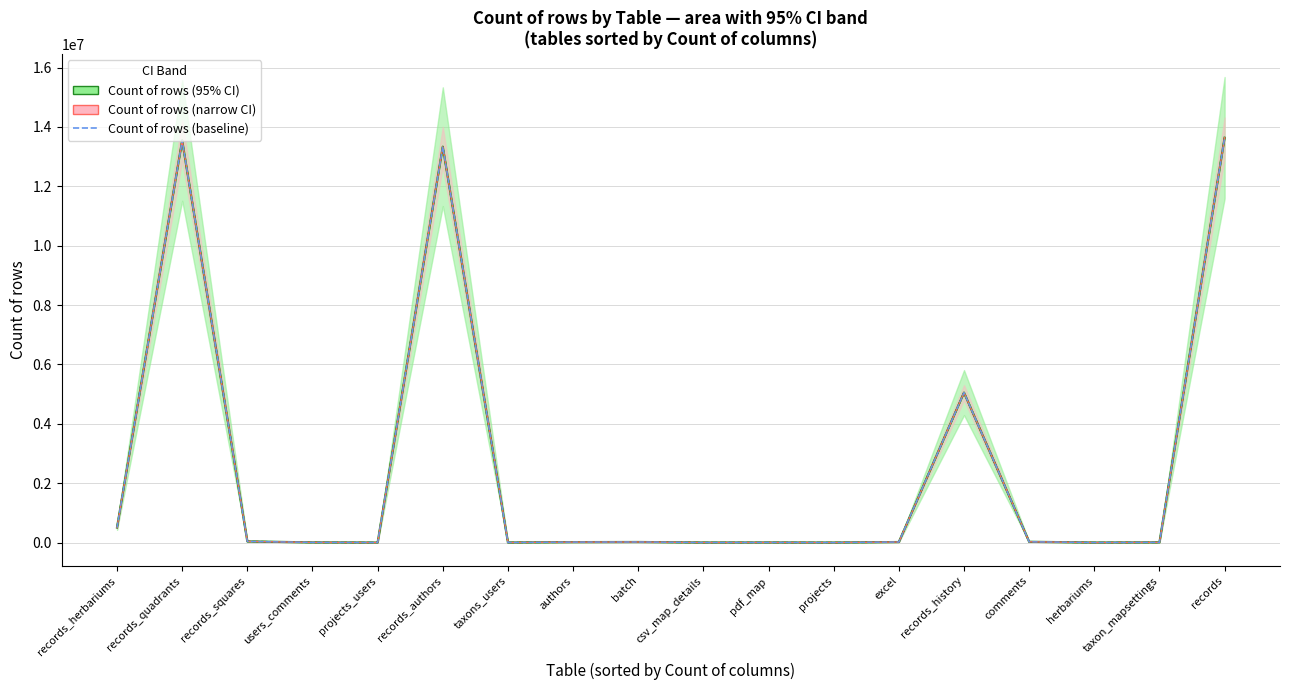

What is the difference between the second highest and second lowest values in the Count of rows (median) series?

13543620